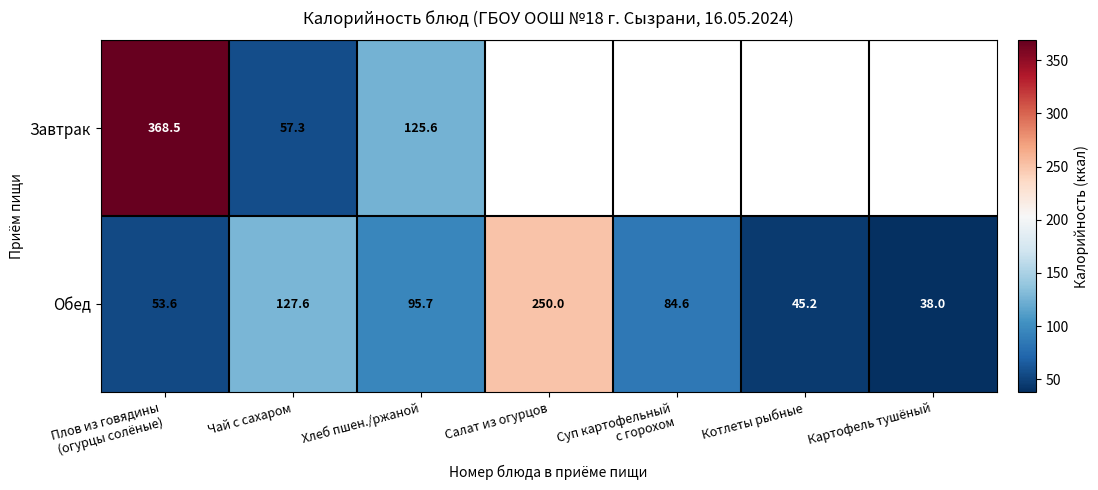

At which category is the sum across all series the highest?

Плов из говядины
(огурцы солёные)